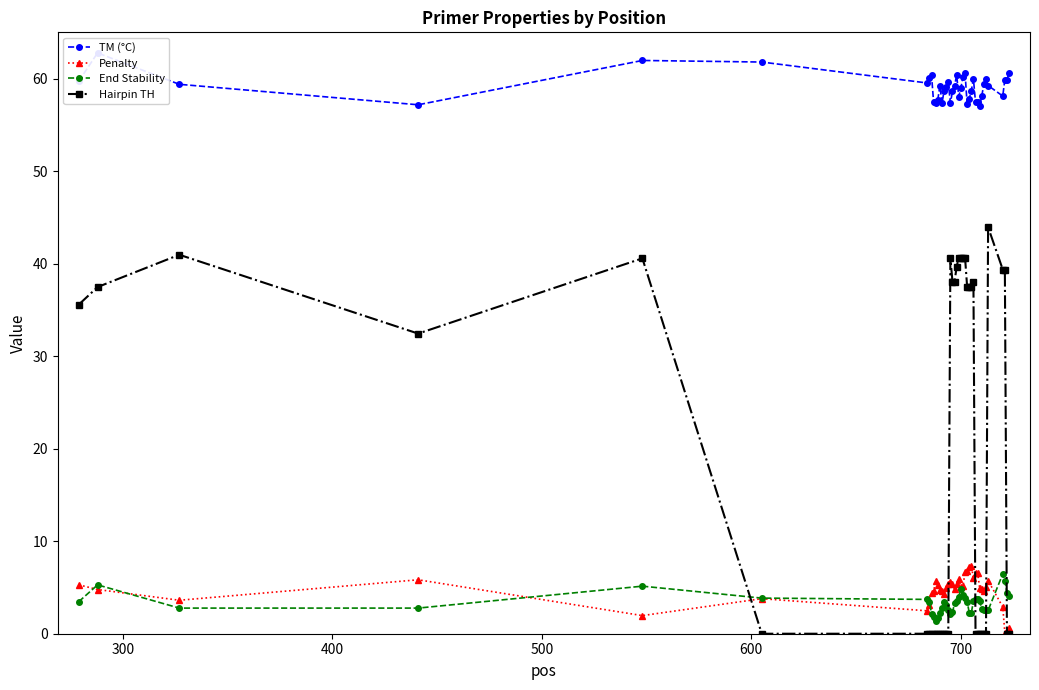

True or false: End Stability has more than 0 points higher than both neighbors.

True